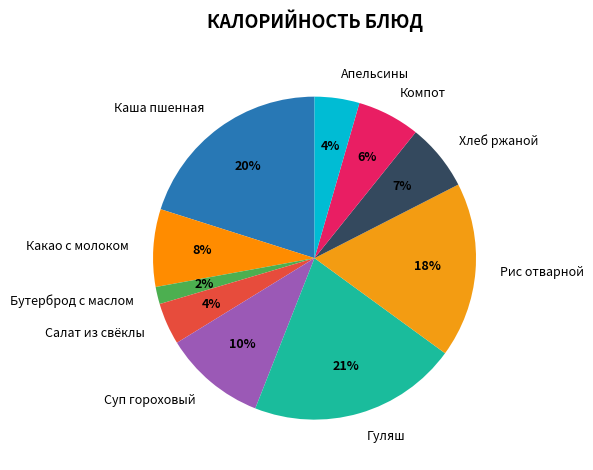

The Каша пшенная slice represents 20% of the pie. True or false?

True